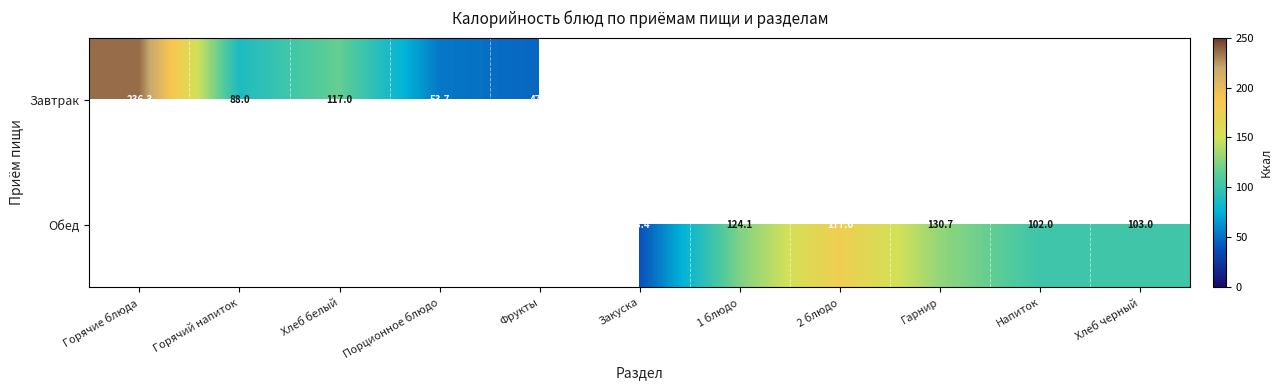

The value of Обед at Гарнир is 130.7. True or false?

True